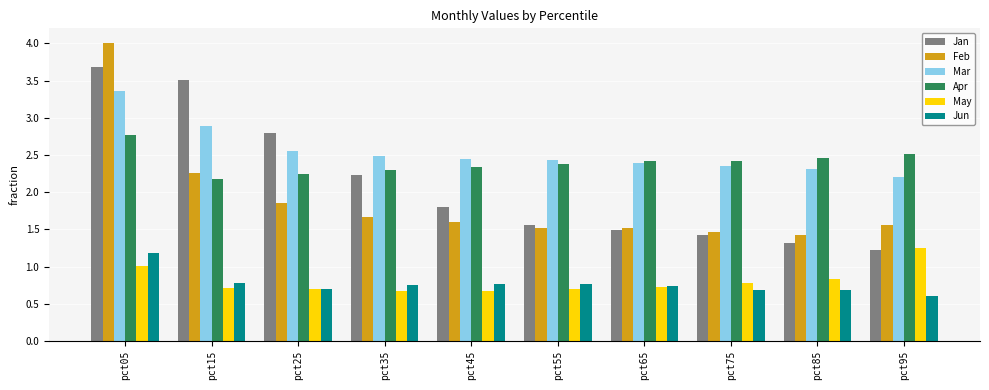

What is the spread (max minus min) of values at pct25?

2.1